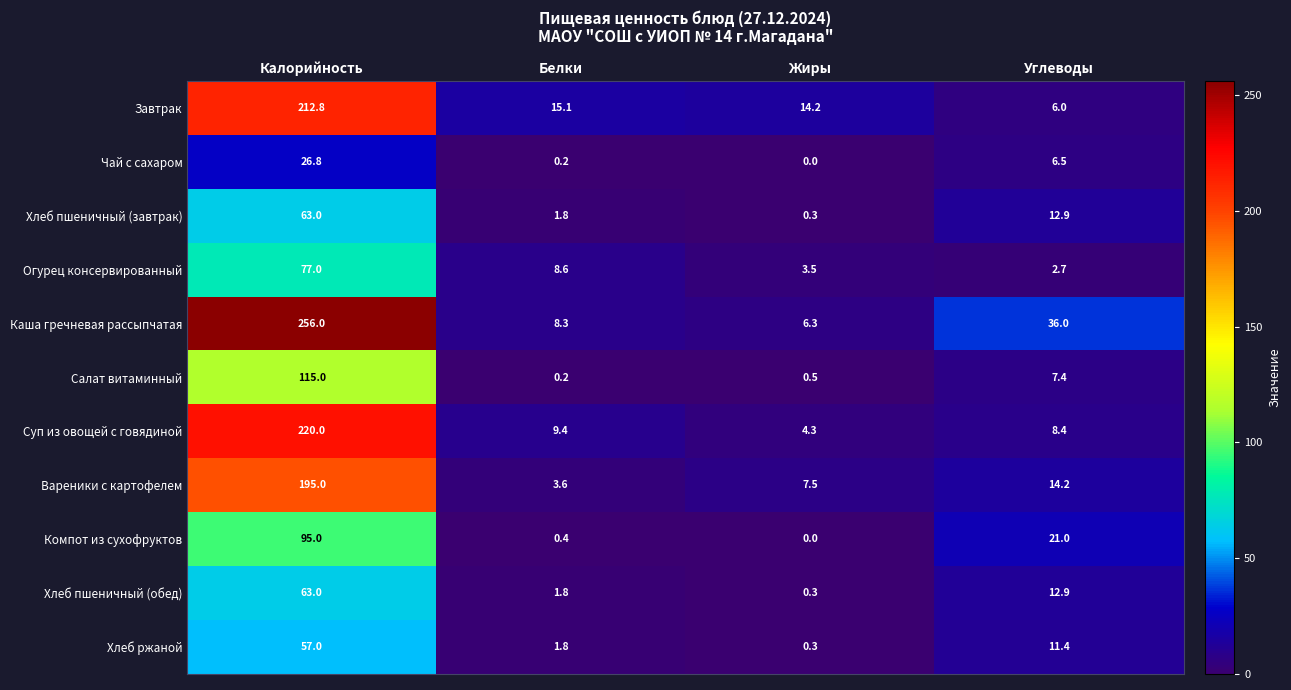

Which category has the lowest value in the Суп из овощей с говядиной series?

Жиры